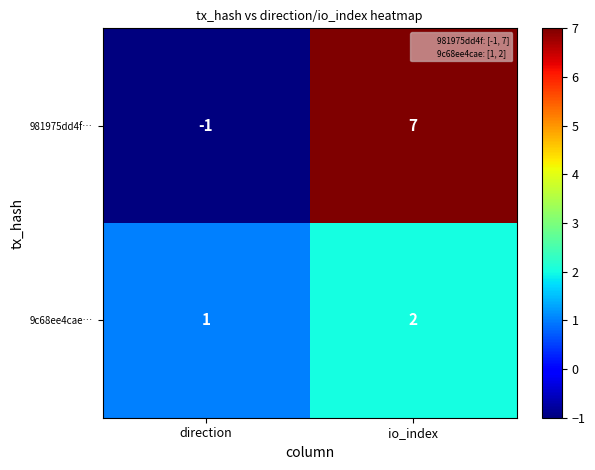

What is the difference between the highest and lowest values at direction?

2